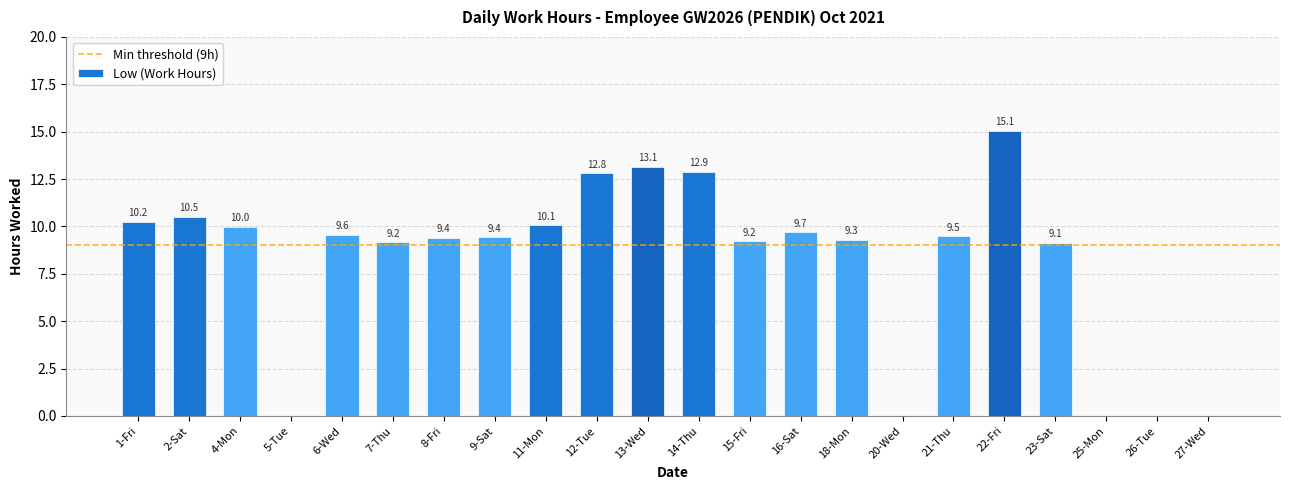

What is the sum of the values at 5-Tue and 4-Mon?

10.0